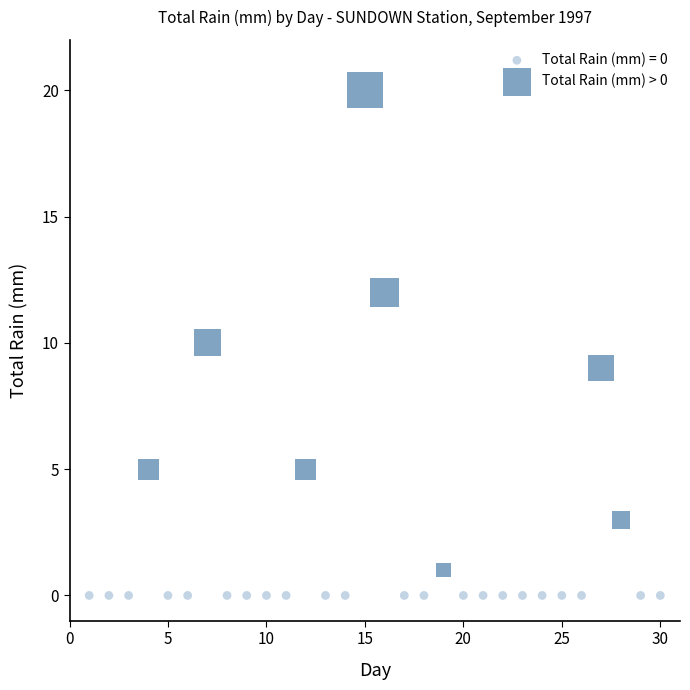

Which series contains the highest Y value?

Total Rain (mm) > 0